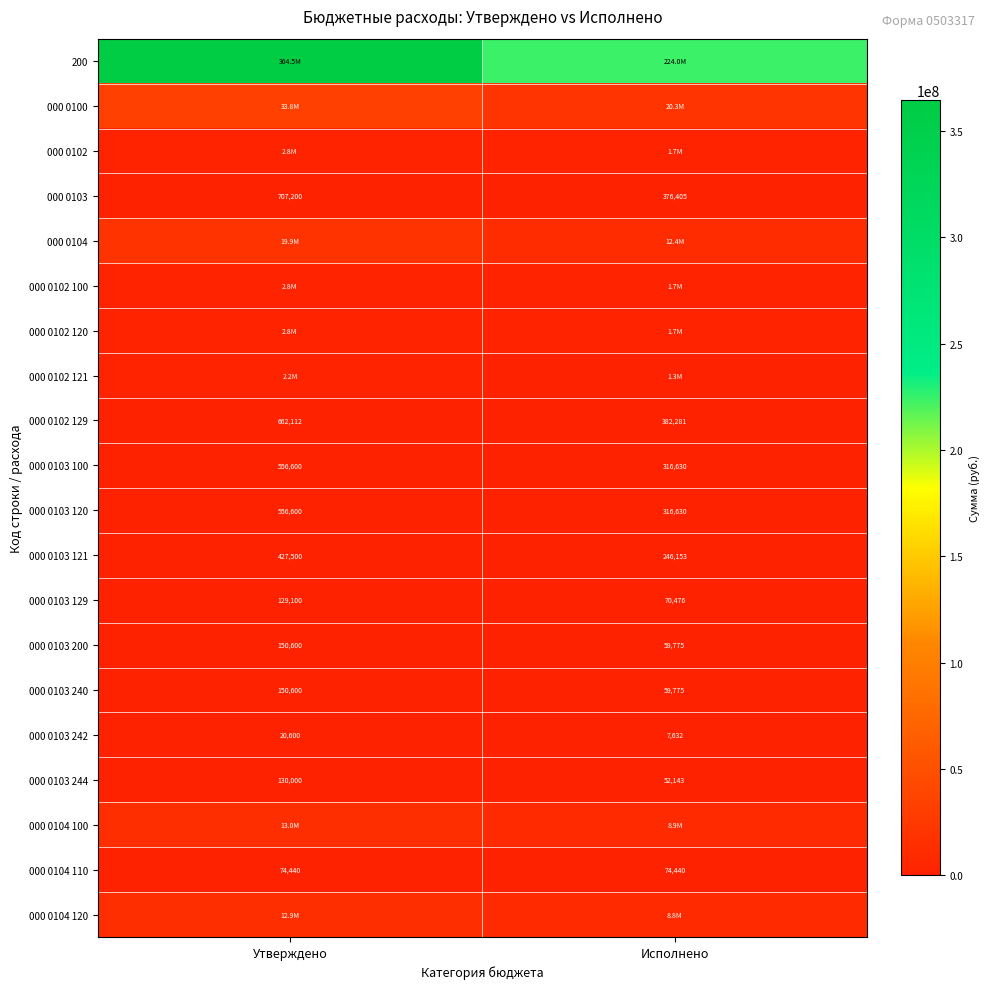

Rank the categories by 000 0103 120 value from lowest to highest.

Исполнено, Утверждено